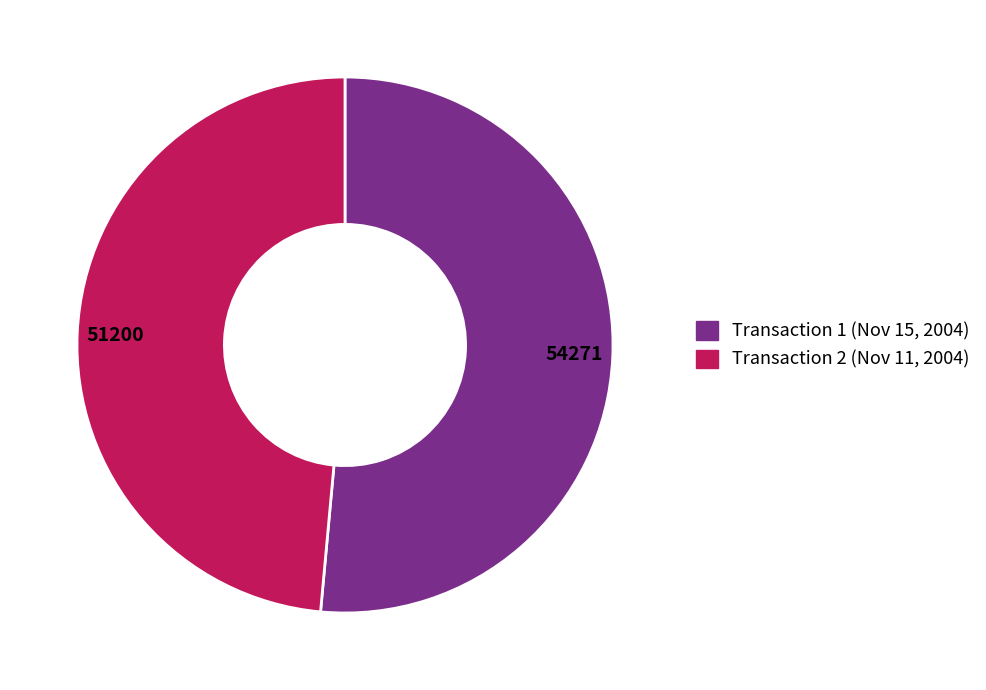

Do 51200 and 54271 together represent more than half of the pie?

Yes